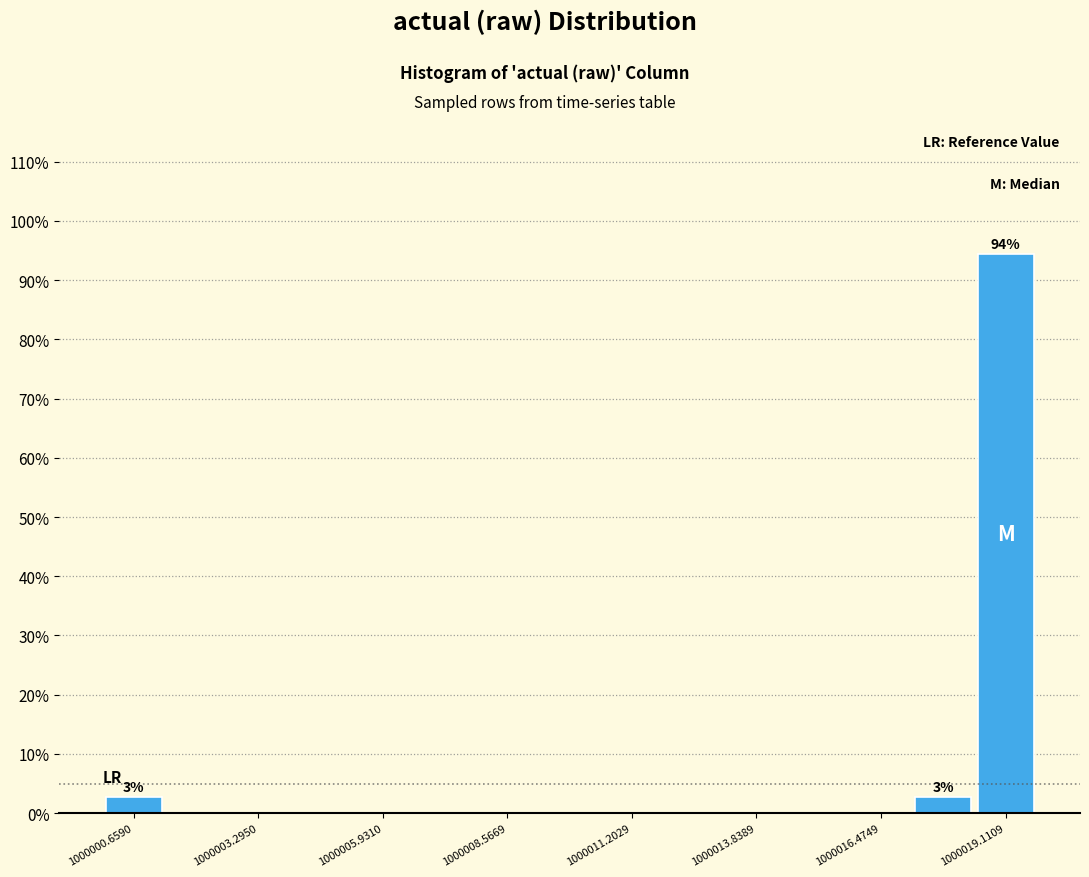

Read against the x-axis, roughly where is the centre of the tallest bar?

1000019.0